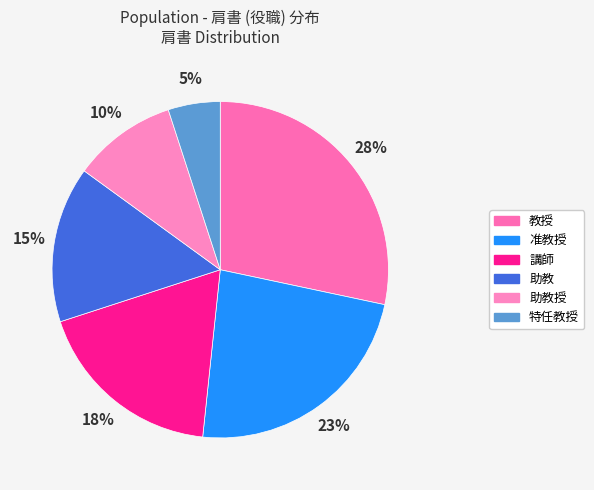

The 助教 slice represents 26% of the pie. True or false?

False